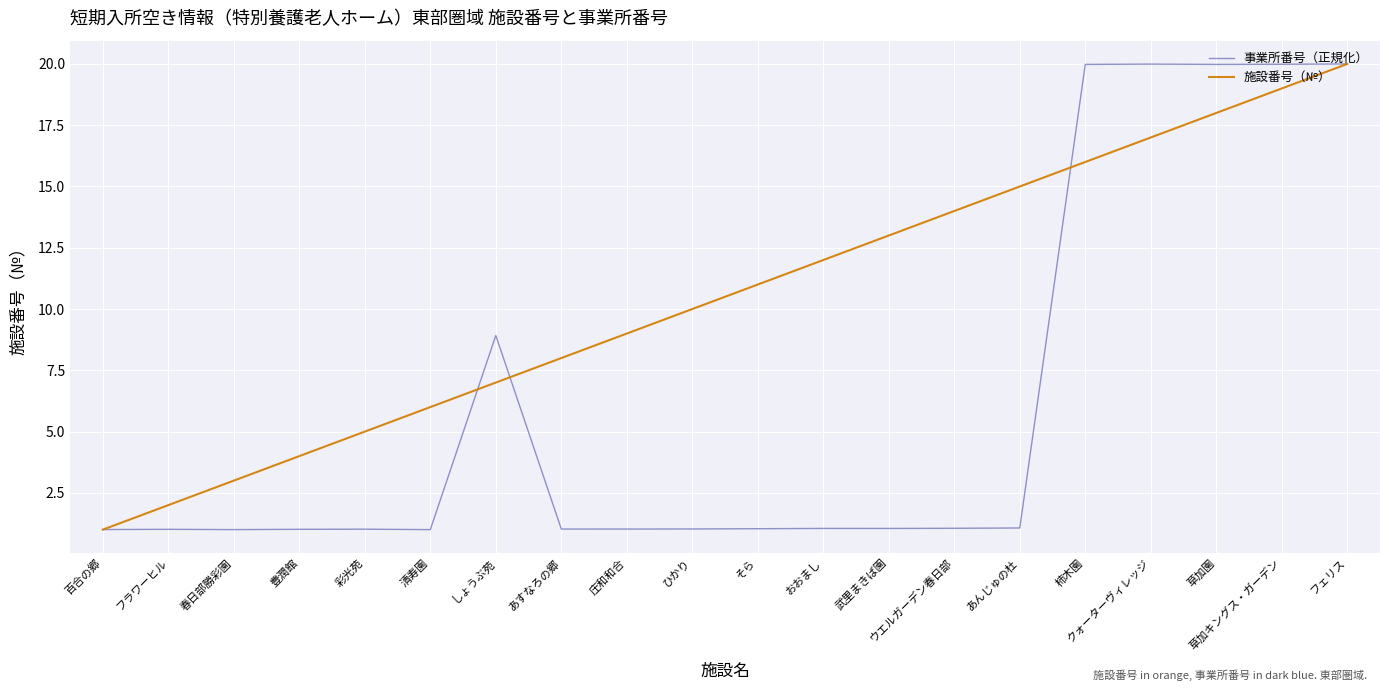

What is the greatest value displayed?

20.0